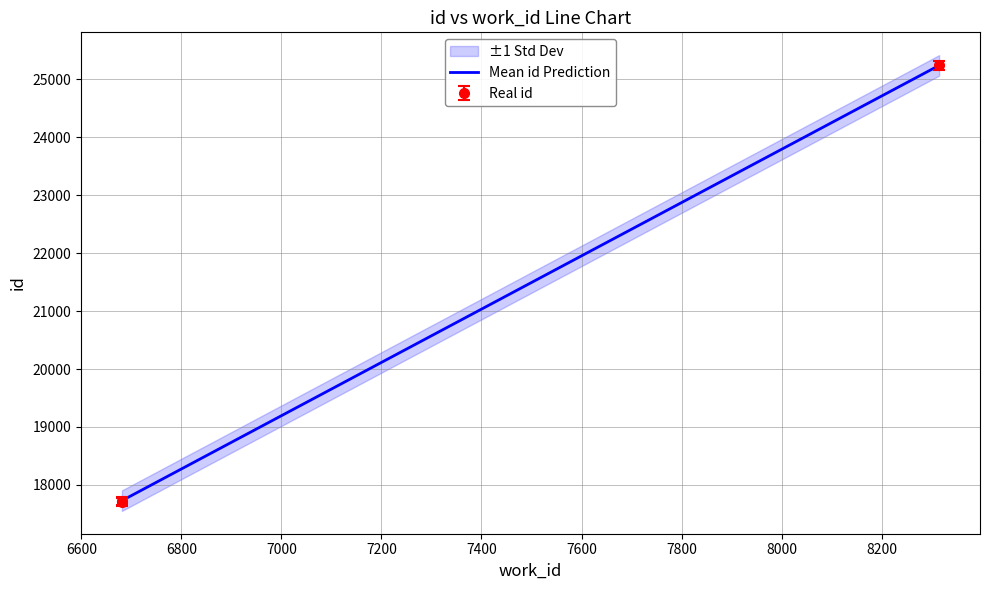

What is the minimum value shown in the chart?

17710